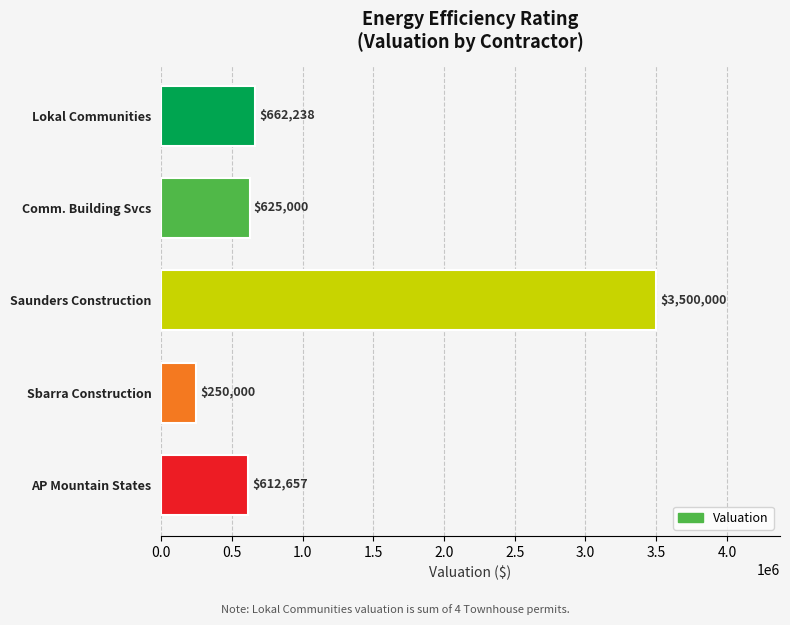

What is the average value?

1129979